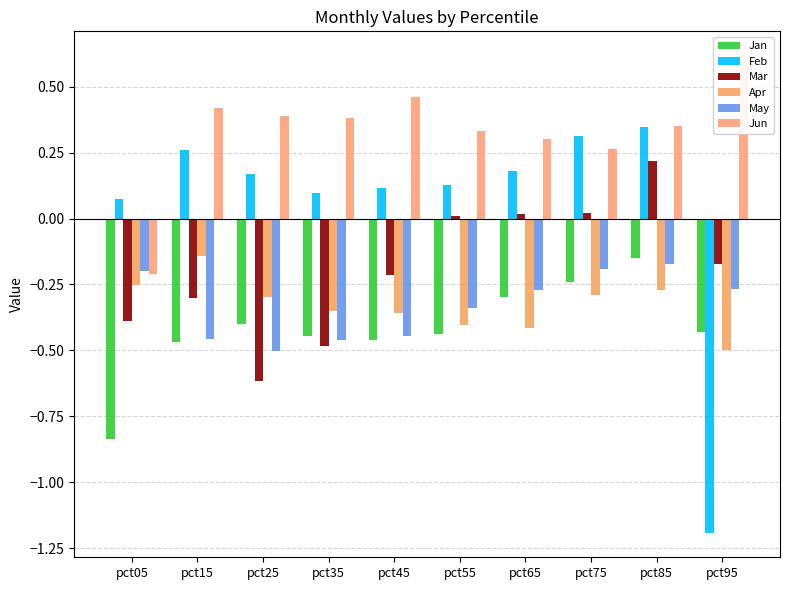

At which label does Apr reach its minimum?

pct95